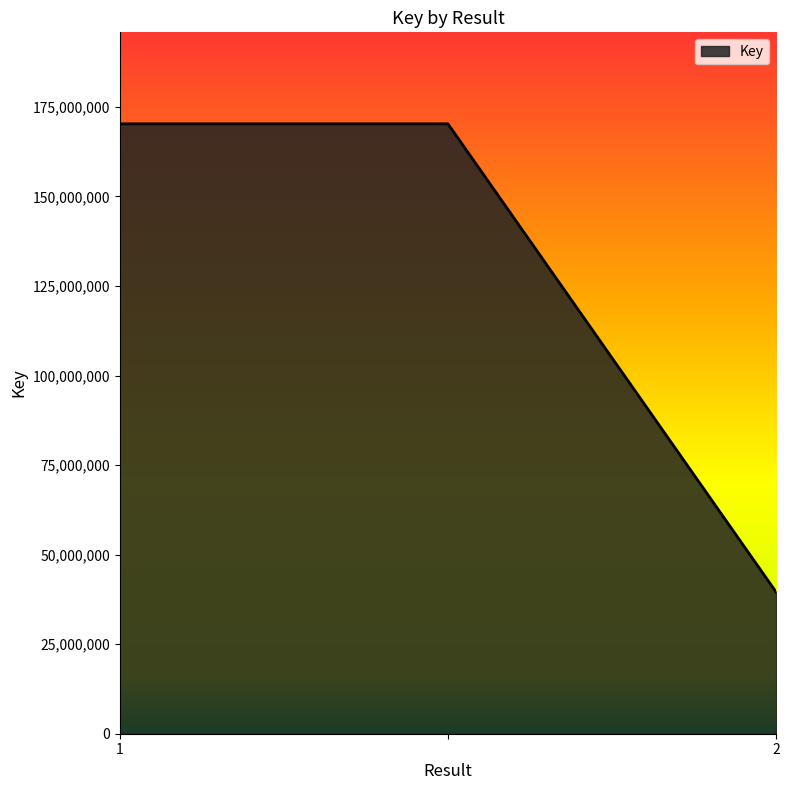

How many lines are shown in the chart?

1